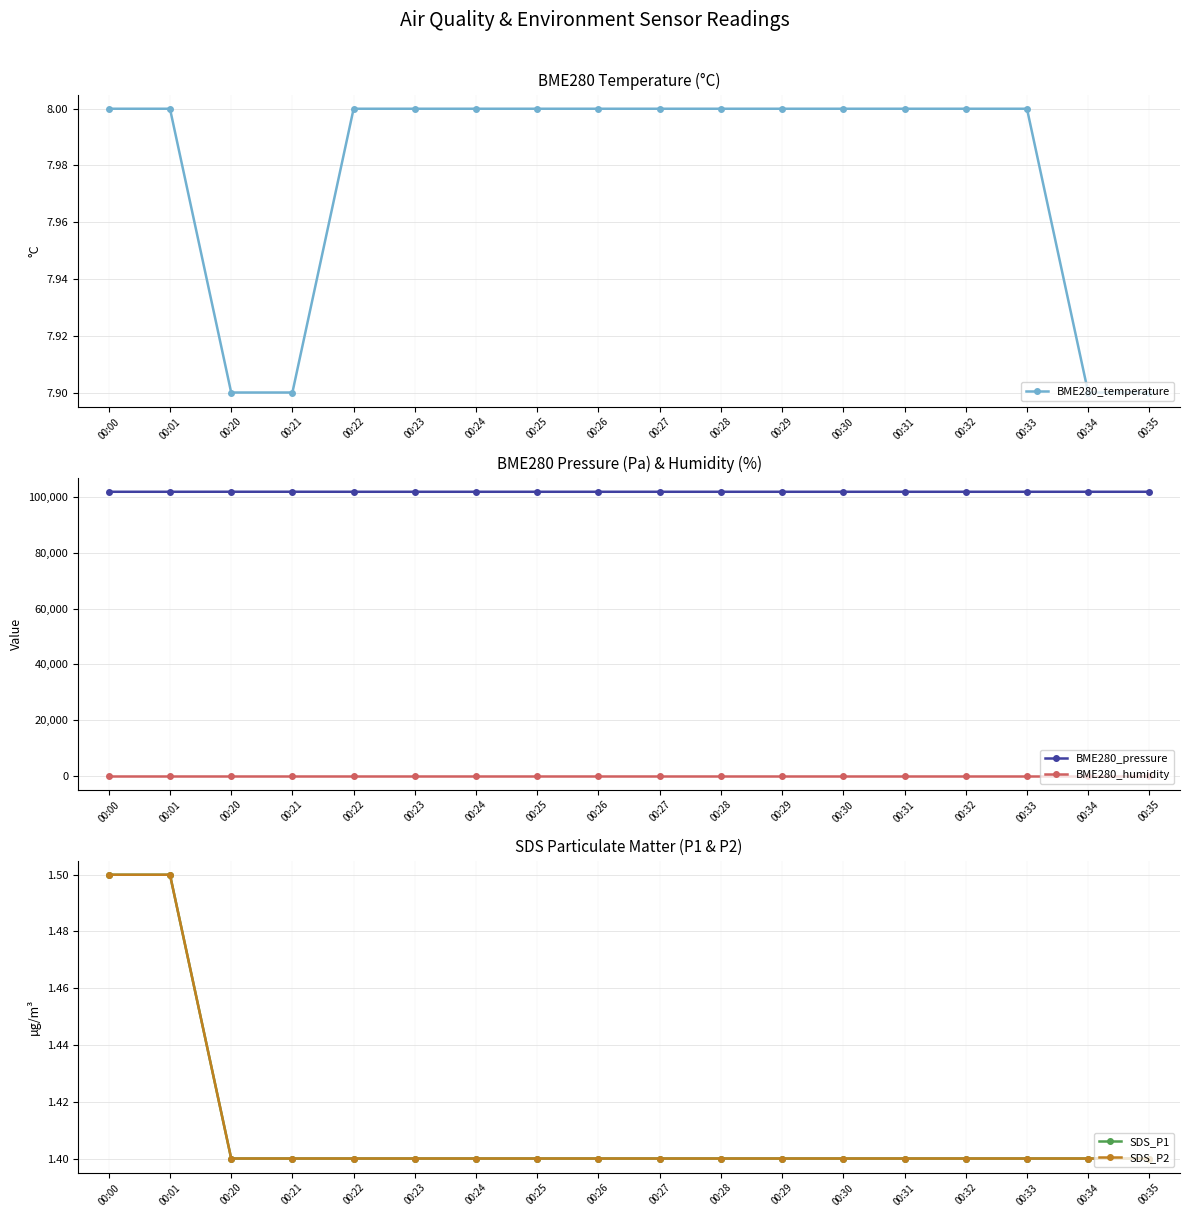

List the series in order of their peak value, lowest first.

SDS_P1, SDS_P2, BME280_temperature, BME280_humidity, BME280_pressure